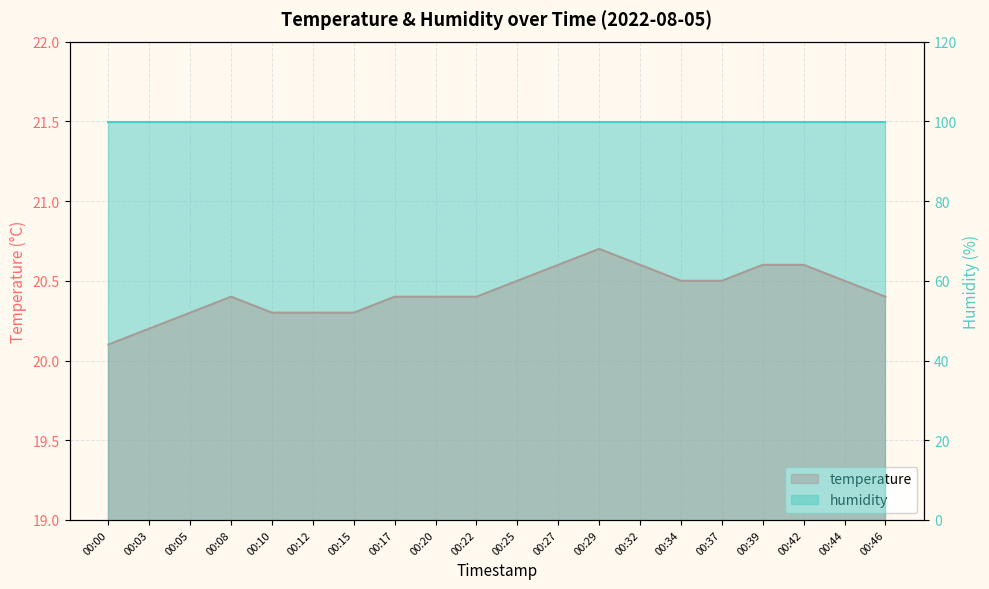

What is the difference between the values at 00:32 and 00:05?

0.3